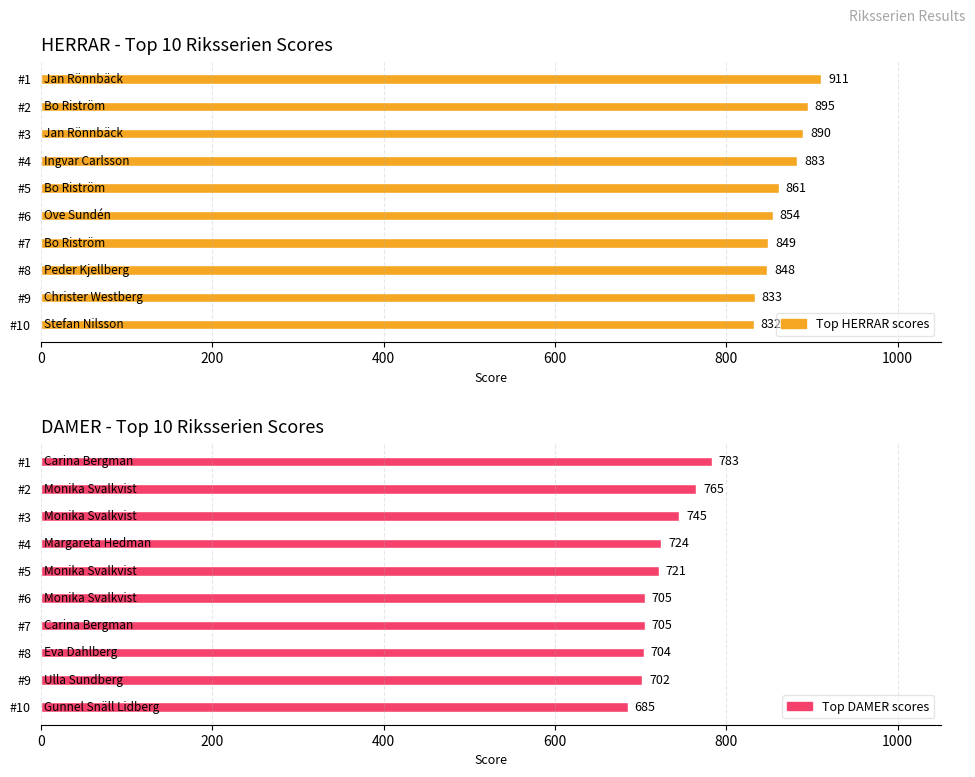

True or false: Top DAMER scores has a value of 705 at 6.

True